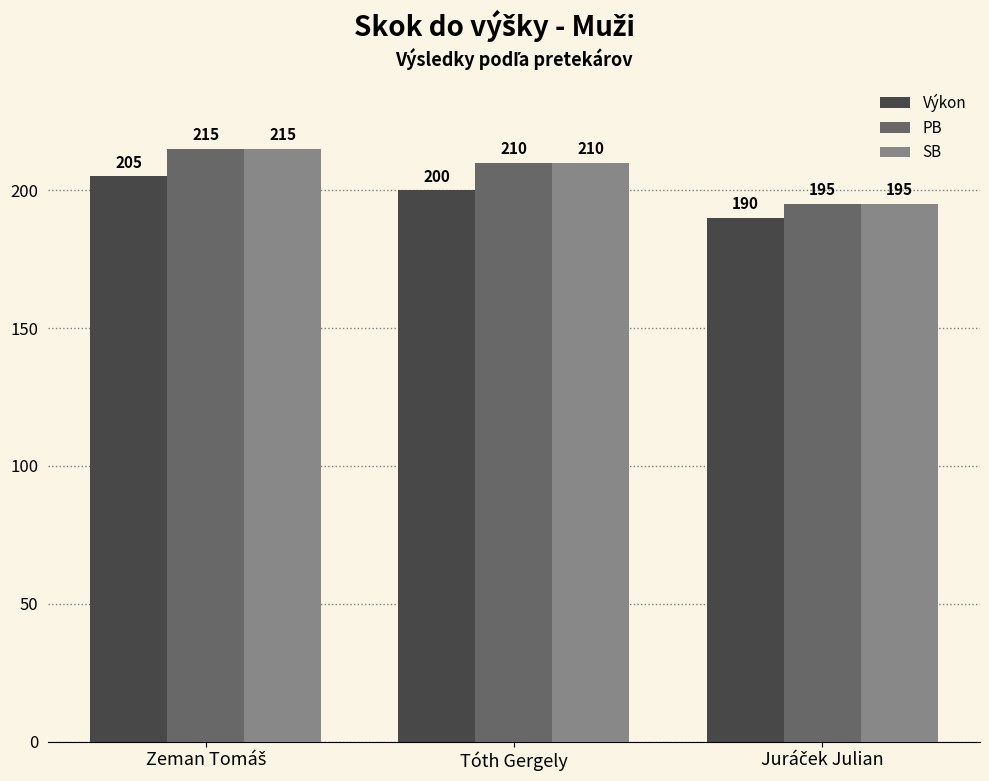

What is the minimum value for Výkon?

190